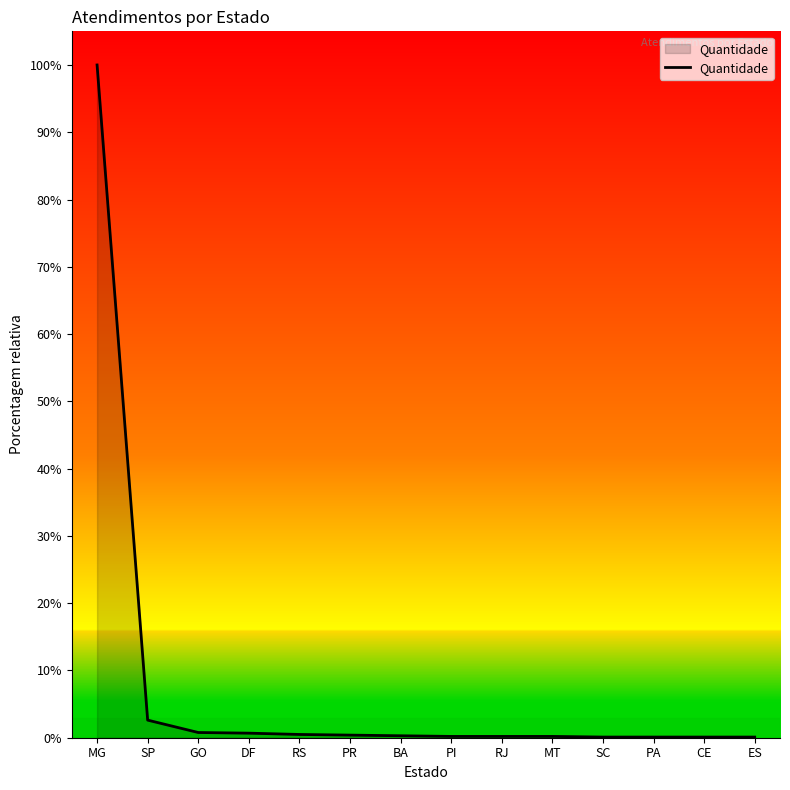

How many distinct data groups are displayed?

1